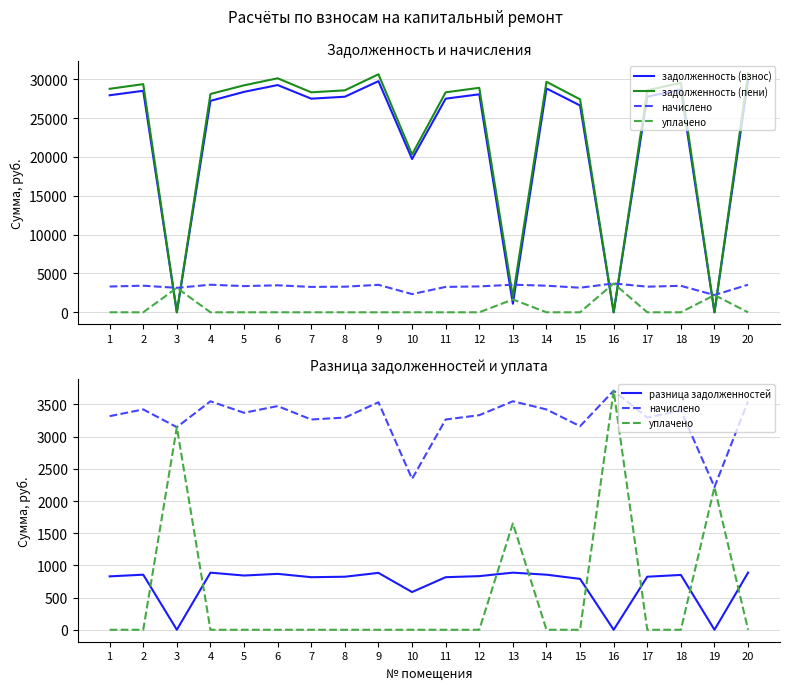

What is the maximum value for уплачено?

3712.6